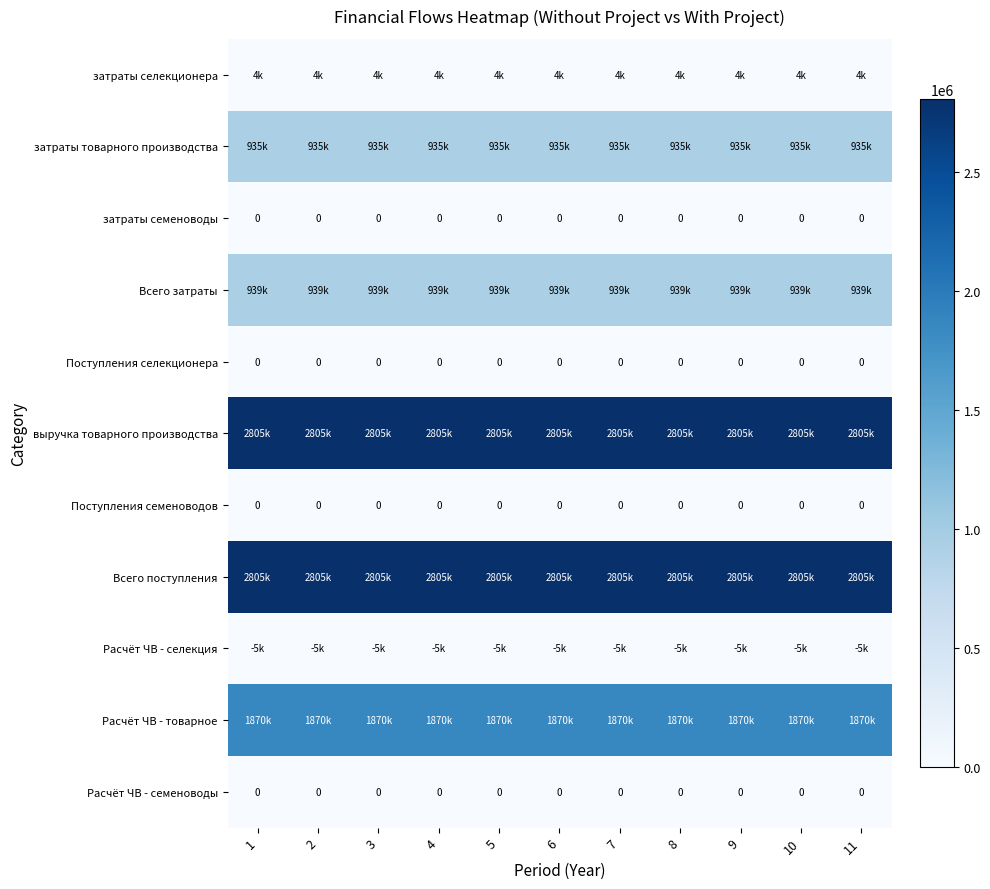

True or false: Поступления селекционера has a value of 0 at 1.

True